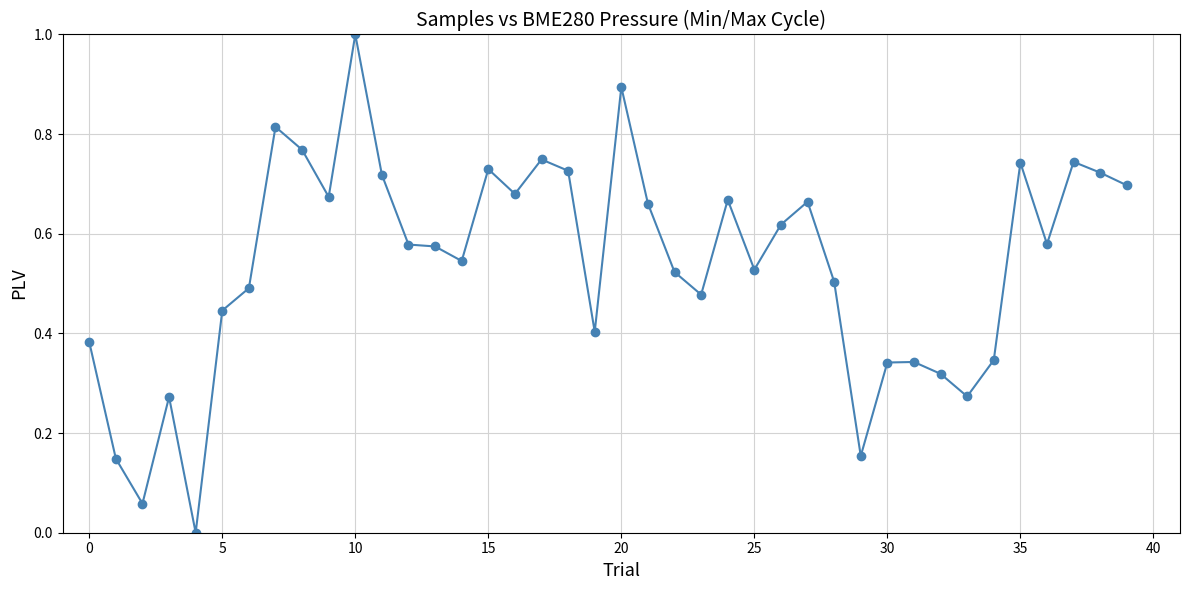

True or false: the data has more than 2 interior local peaks.

True